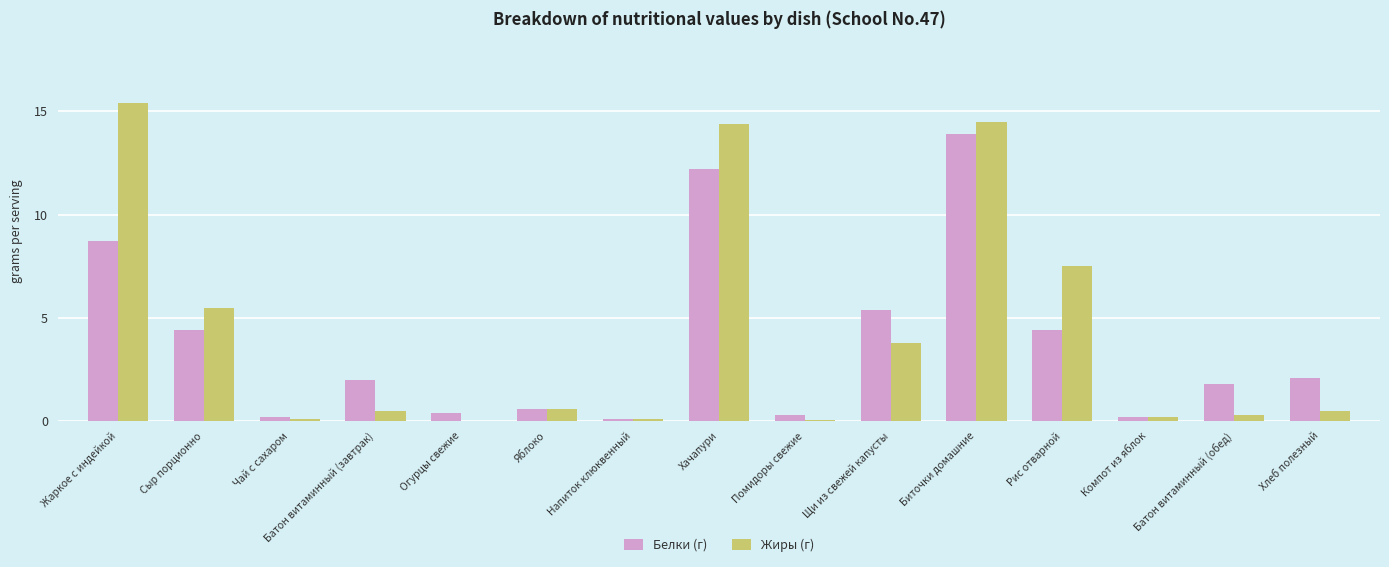

True or false: Белки (г) has a value of 6.2 at Сыр порционно.

False